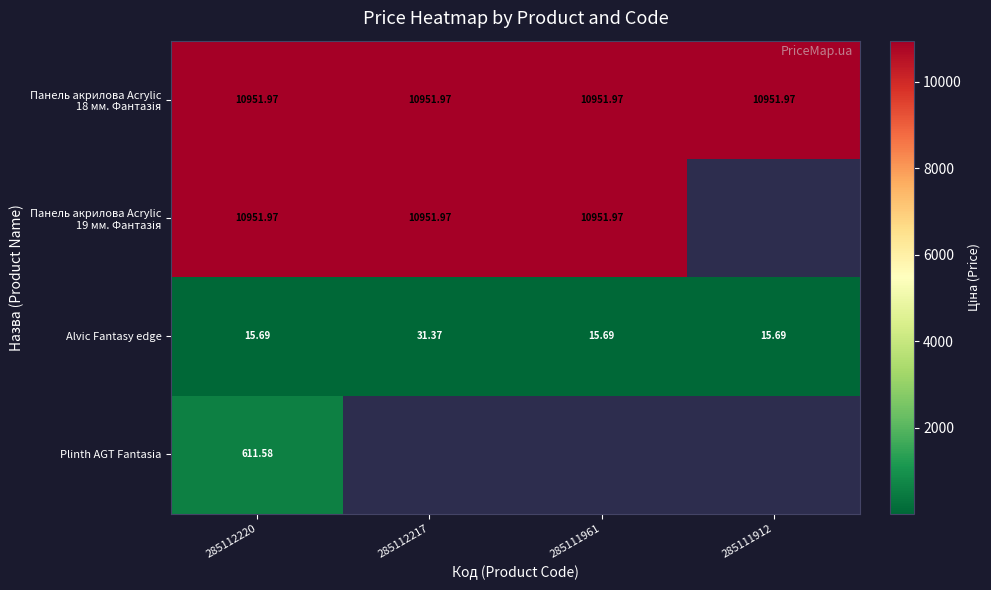

Rank the series by their maximum value, from lowest to highest.

Alvic Fantasy edge, Plinth AGT Fantasia, Панель акрилова Acrylic 18 мм. Фантазія, Панель акрилова Acrylic 19 мм. Фантазія